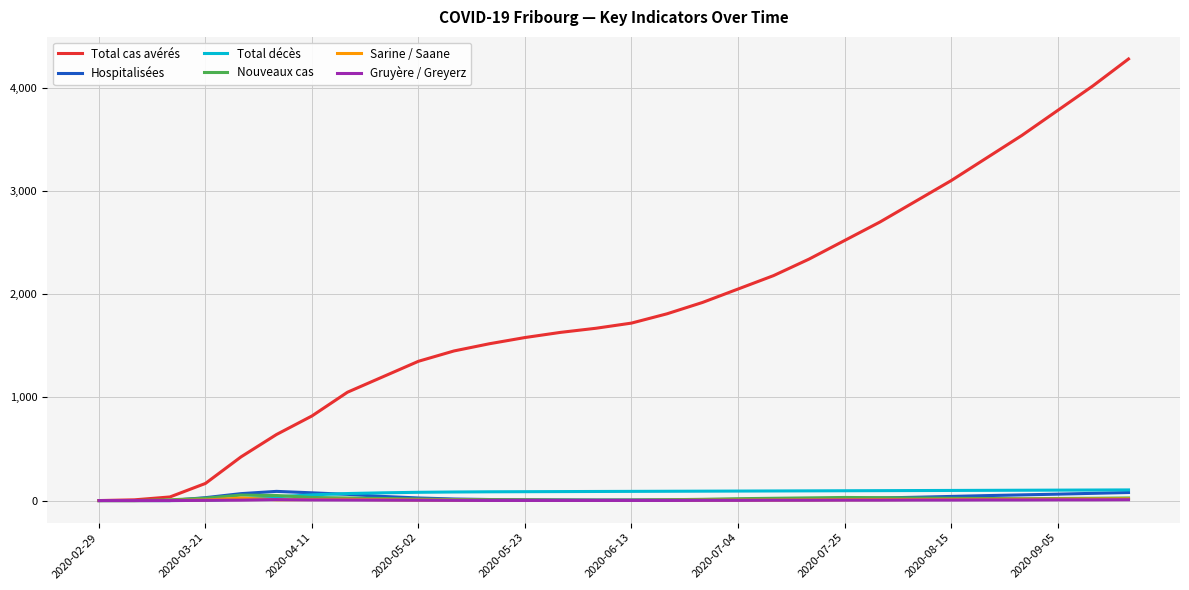

Which series has the widest spread of values?

Total cas avérés